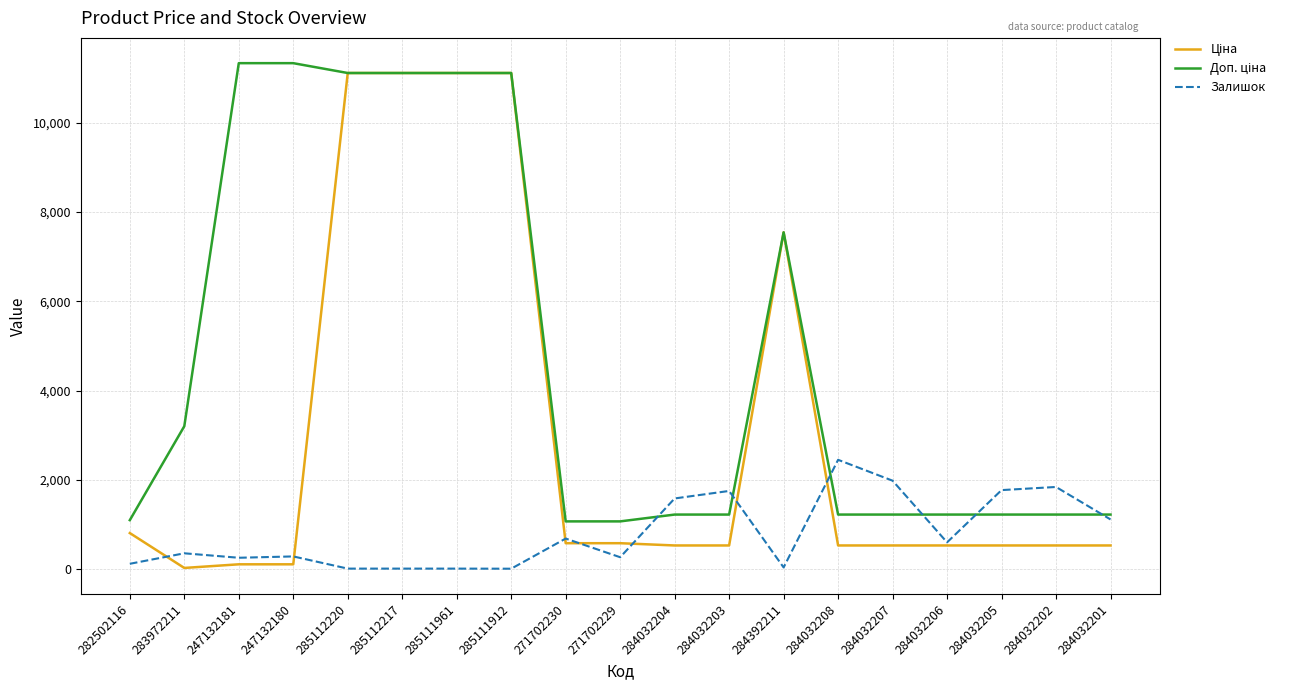

What is the total value across all series at 284032207?

3748.6